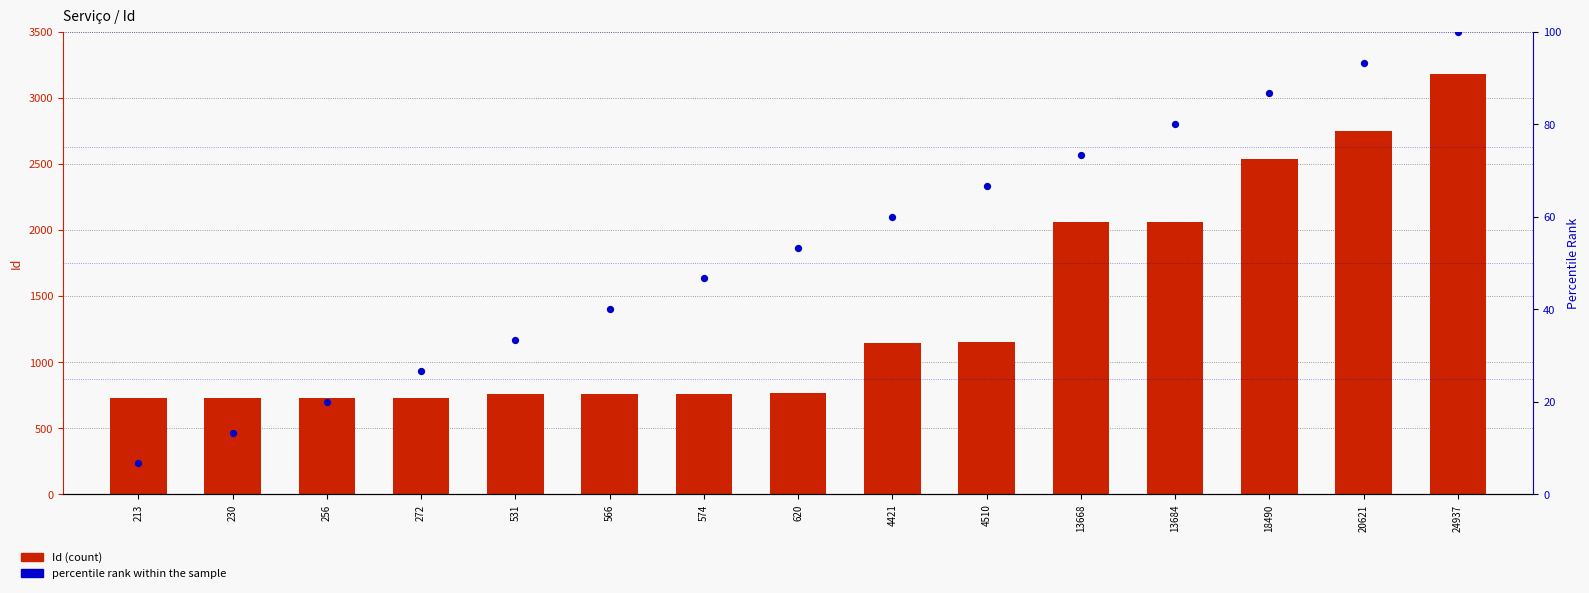

At which category is the sum across all series the highest?

24937